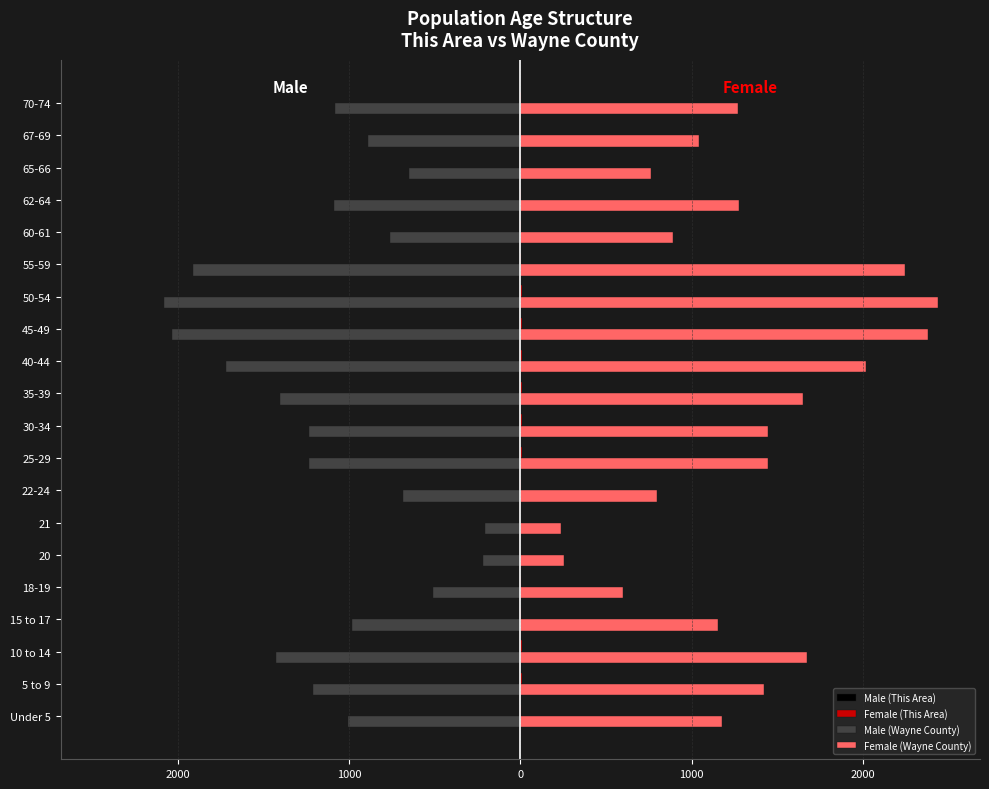

How many data points does each series have?

20